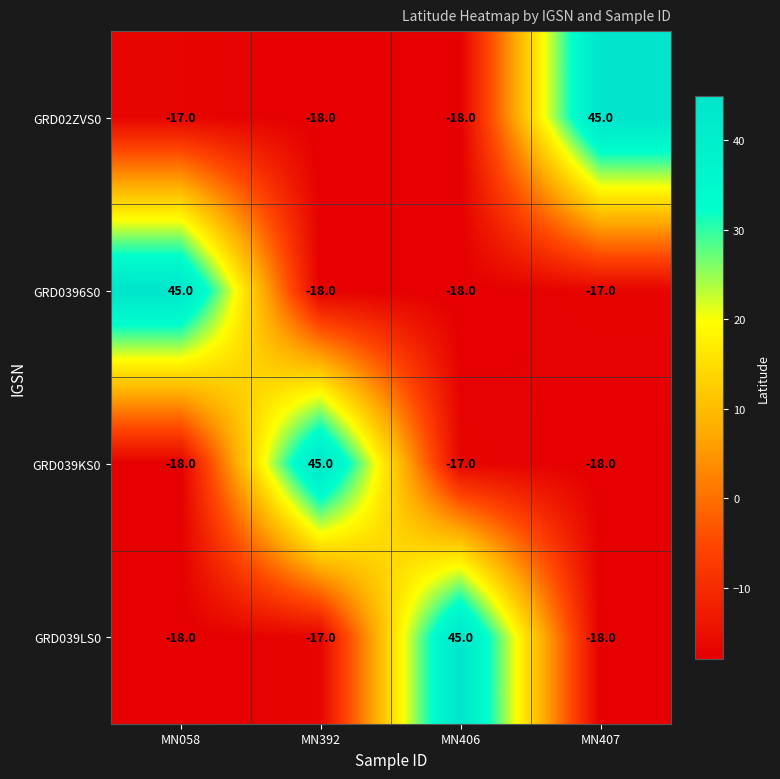

What is the total value across all series at MN392?

-8